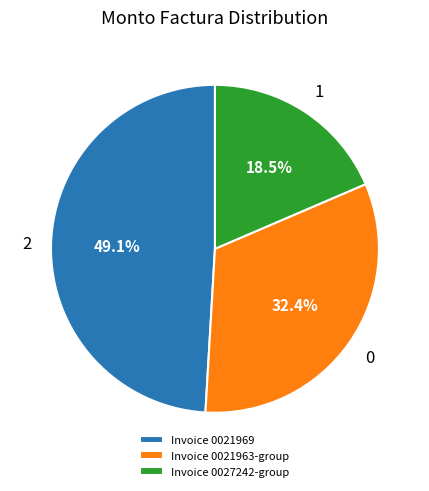

Rank the categories by value from lowest to highest.

Invoice 0027242-group, Invoice 0021963-group, Invoice 0021969